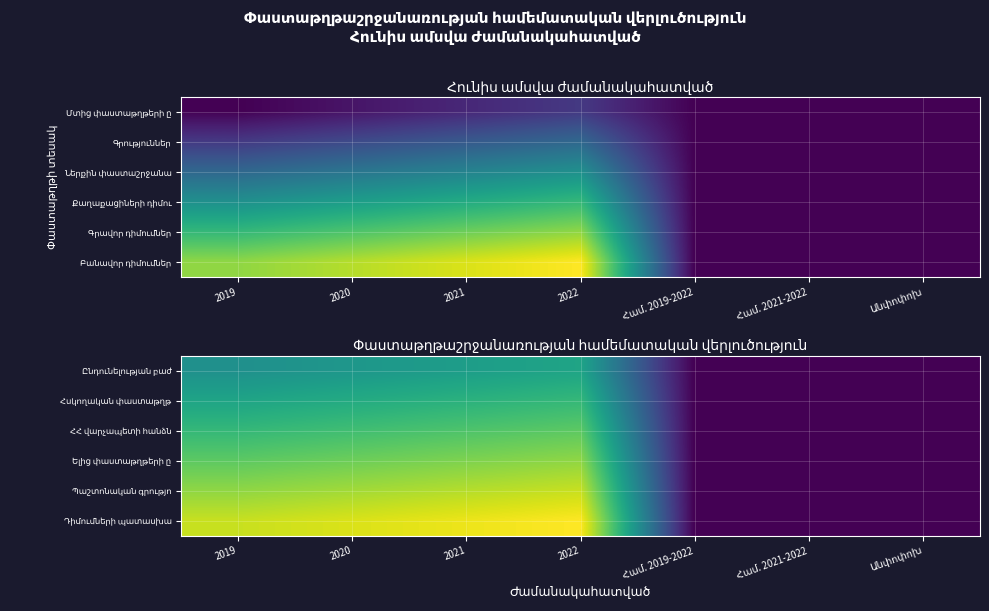

What is the sum of the Ընդունելության բաժ values at 2020 and 2021?

19.5